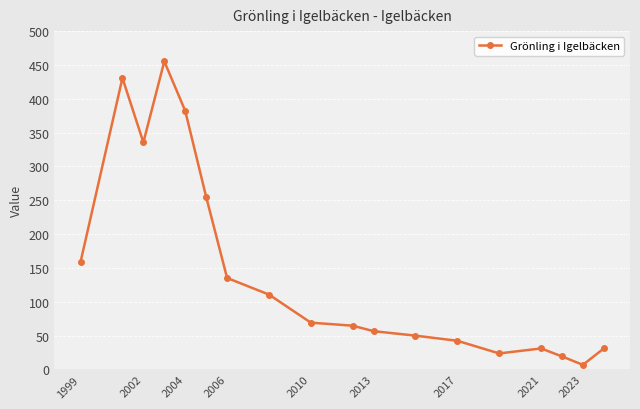

What is the value of the 8th point from the left?

110.7